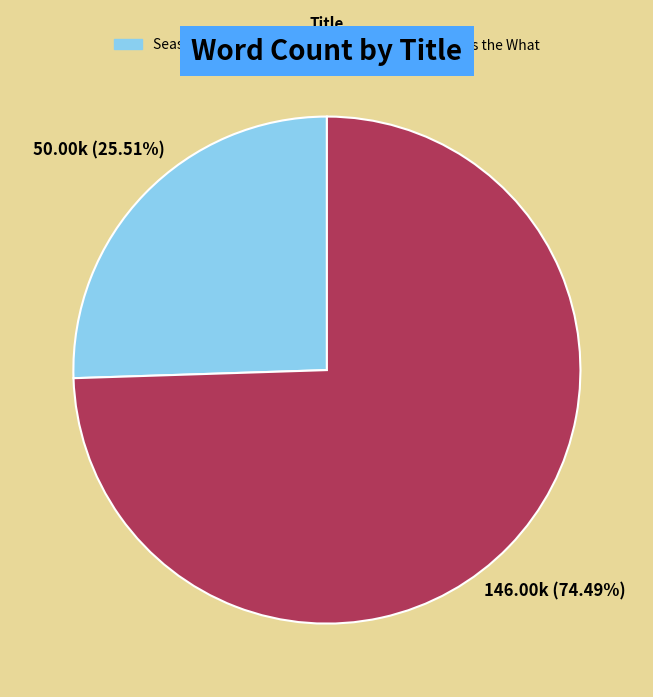

Which slice represents more than half of the pie?

What Is the What